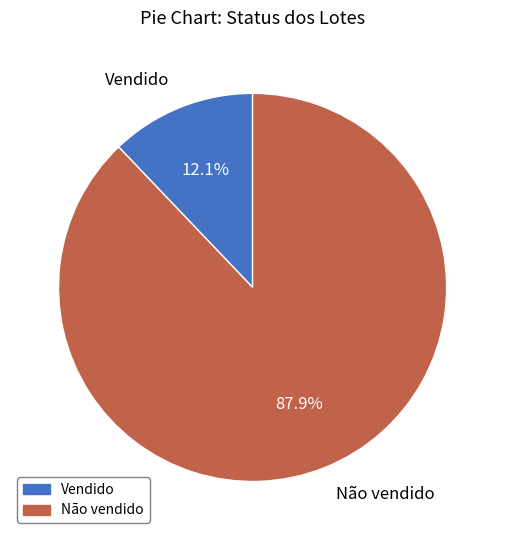

Is it true that Não vendido is 80% of the pie?

False